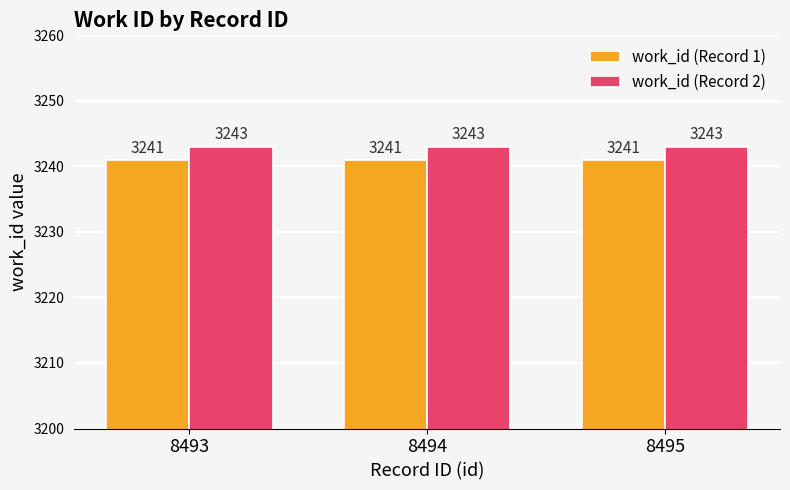

How many data points does each series have?

3